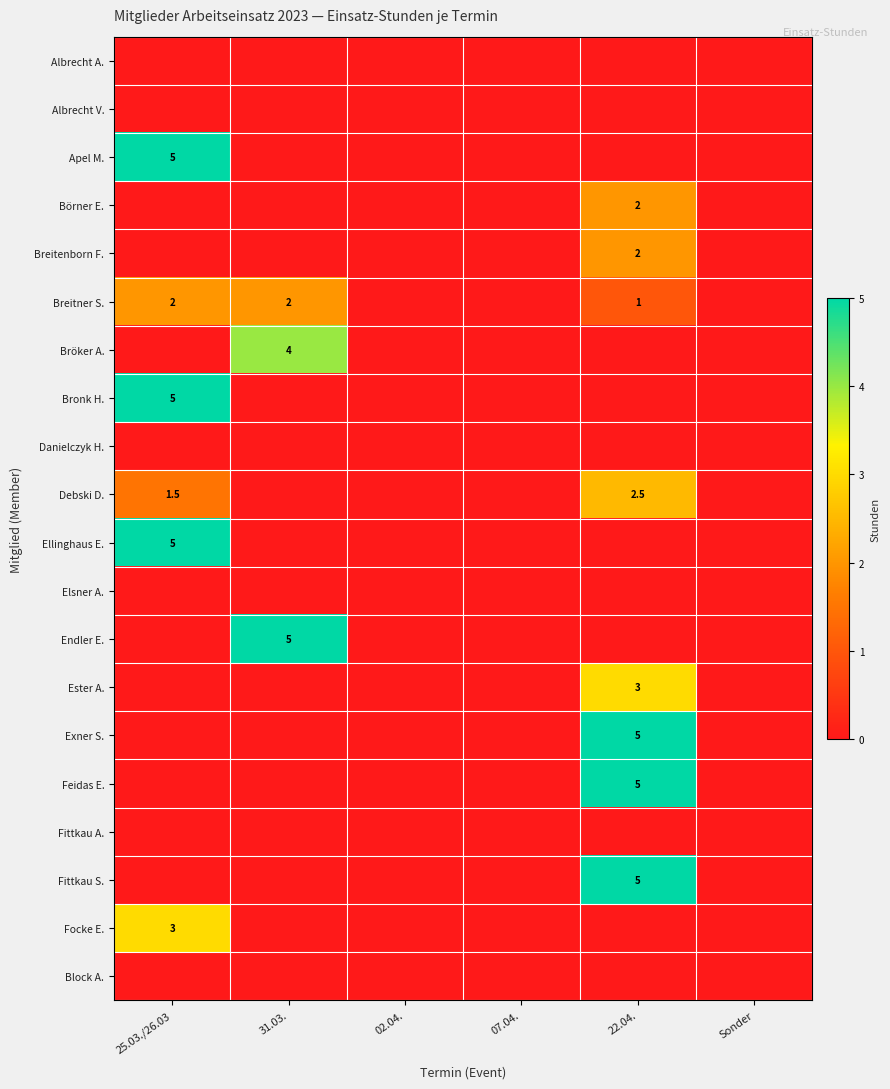

Is it true that Ellinghaus E. equals 5.0 at 25.03./26.03?

True